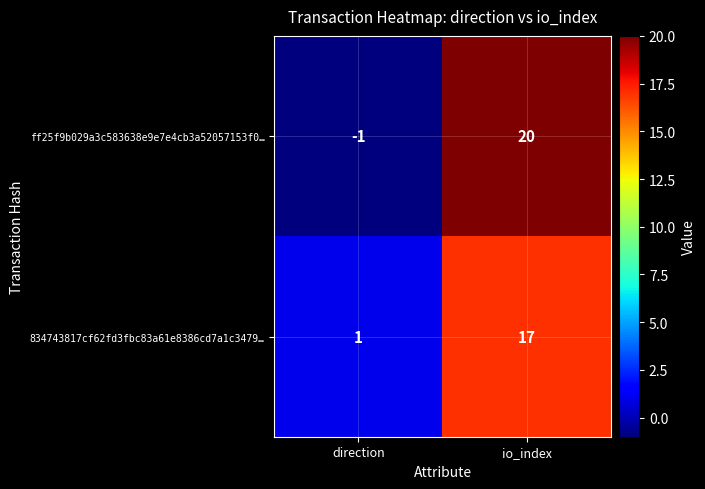

At which category does the chart reach its minimum across all series?

direction